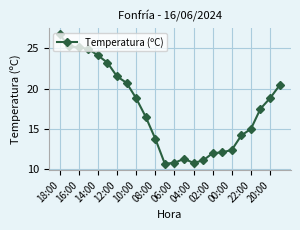

What is the average value?

17.4